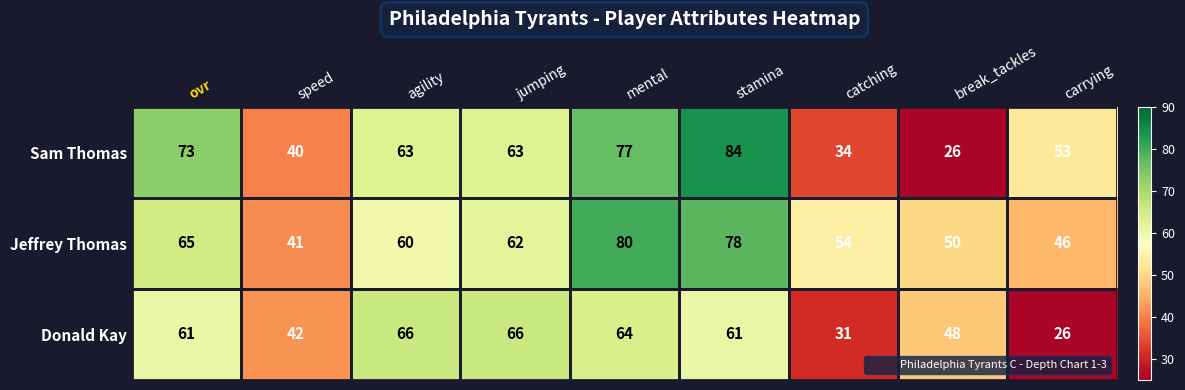

How many distinct data groups are displayed?

3